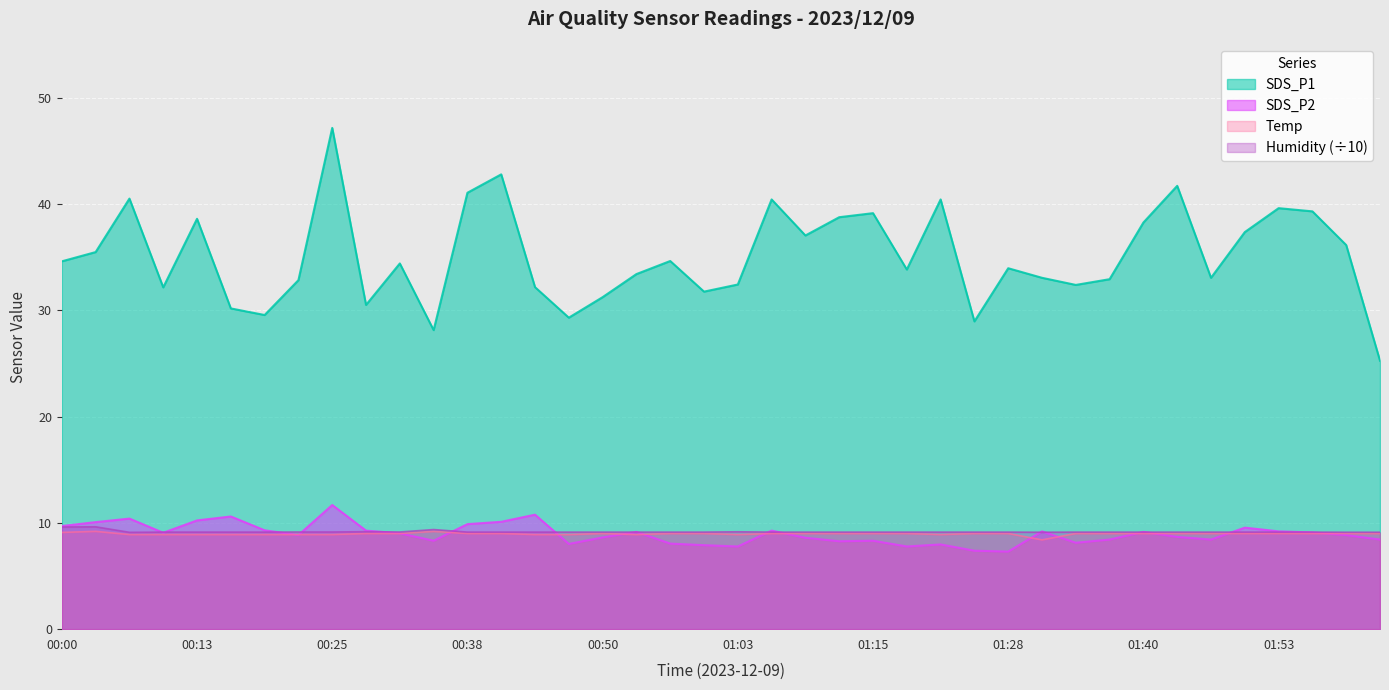

True or false: SDS_P2 and SDS_P1 intersect in this chart.

False